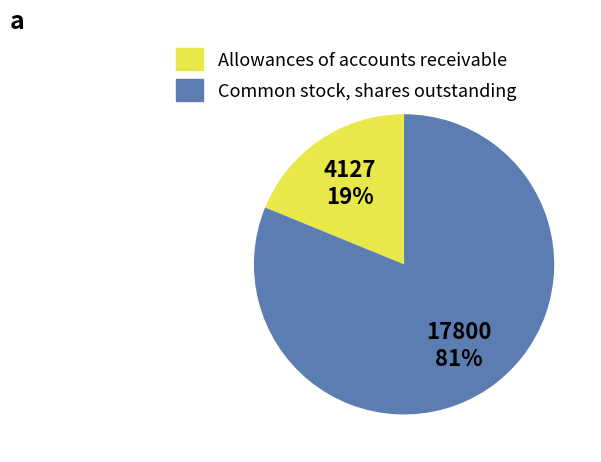

To the nearest percent, what percentage of the pie is Allowances of accounts receivable?

19%